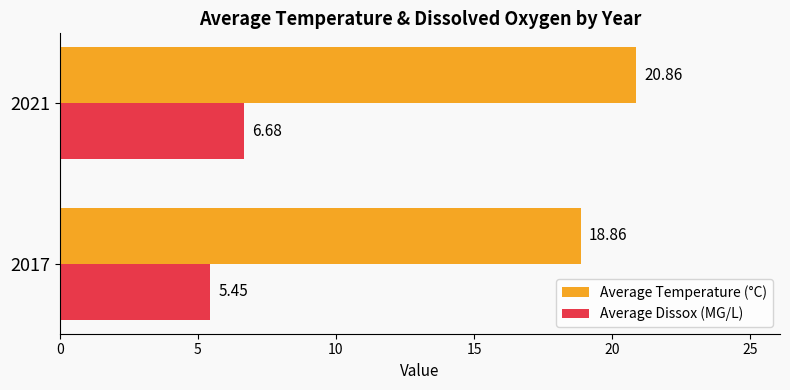

Which series changed the most between 2017 and 2021?

Average Temperature (°C)